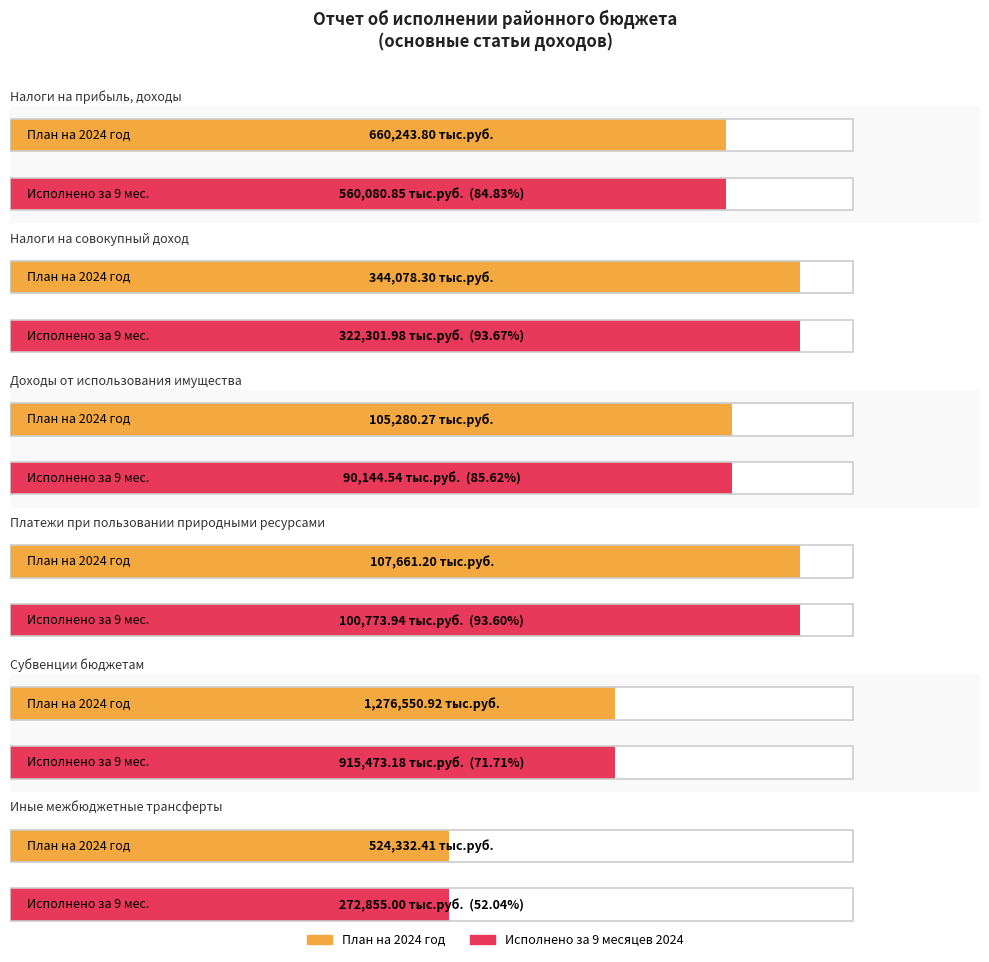

How many bars are there in total?

12